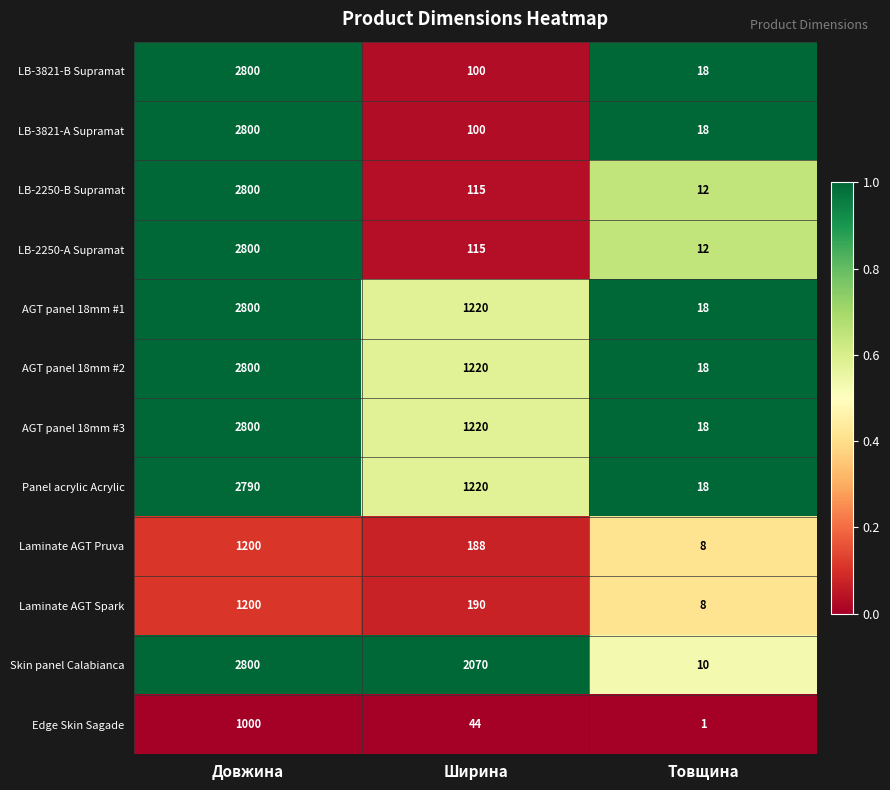

True or false: LB-2250-А Supramat has a value of 4455 at Довжина.

False